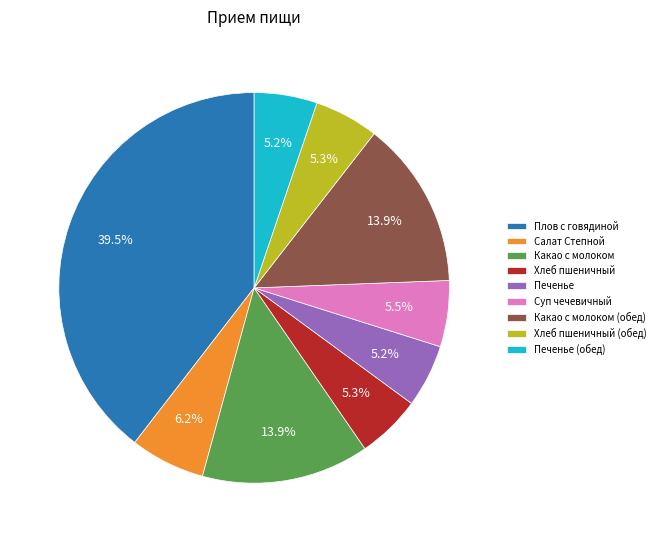

What percentage is the Салат Степной slice, to the nearest percent?

6%